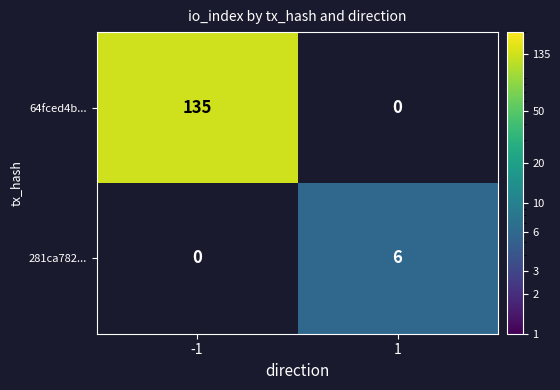

The value of 64fced4b... at -1 is 135. True or false?

True